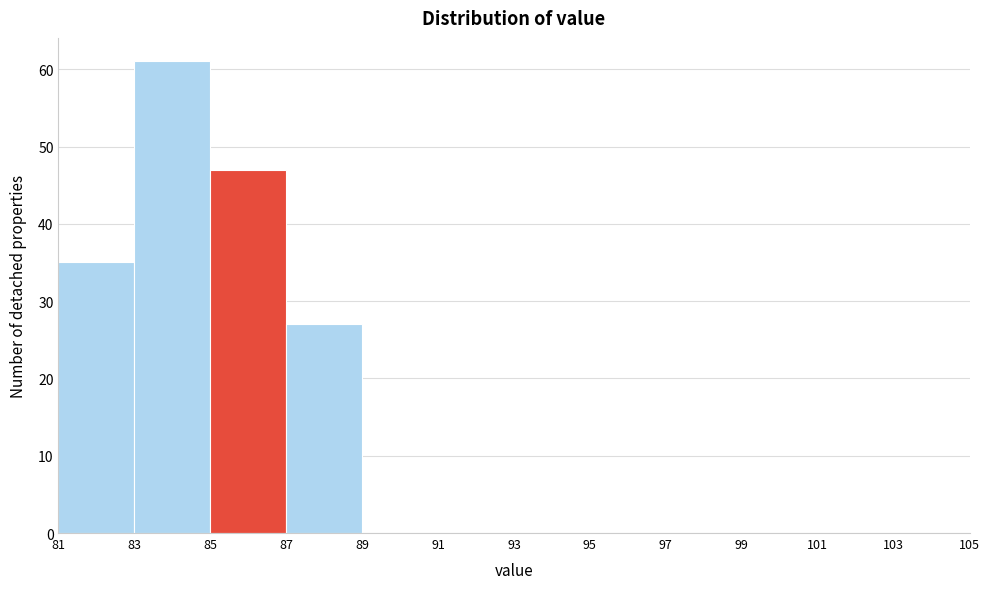

Which range on the x-axis has the tallest bar?

83 to 85